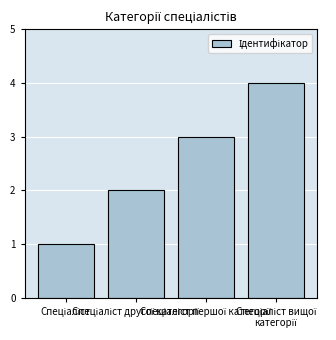

How many values are between 2 and 4?

3